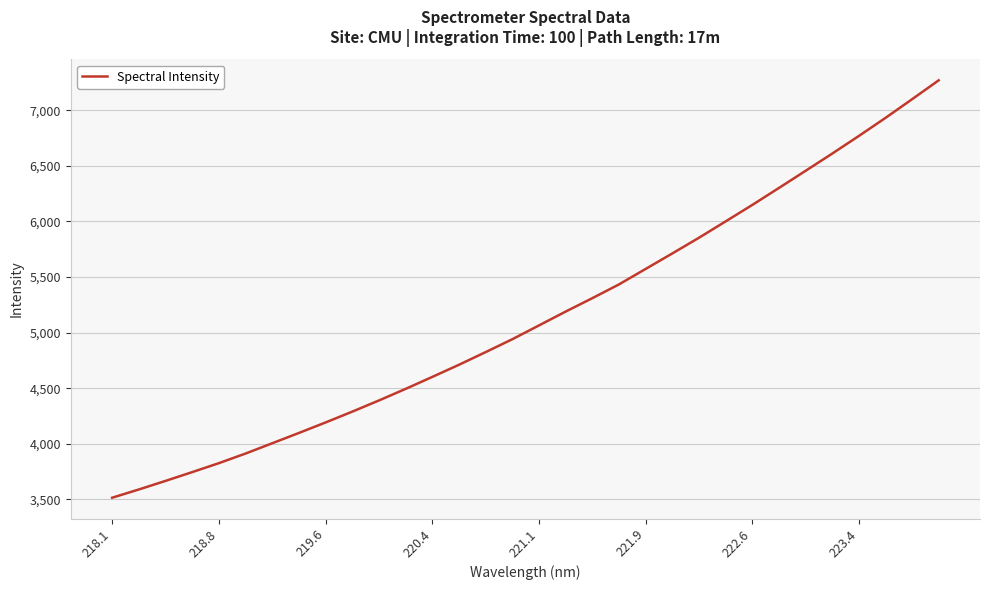

How many values are below 5064?

16